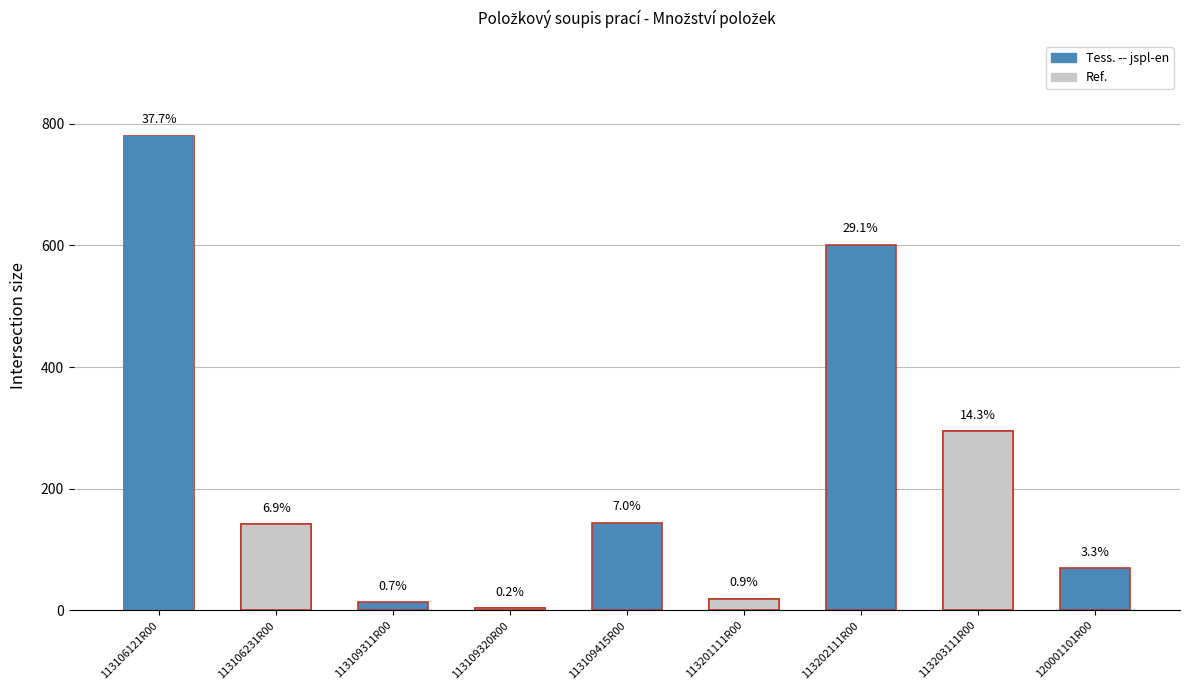

The value at 113109415R00 is 196.1. True or false?

False